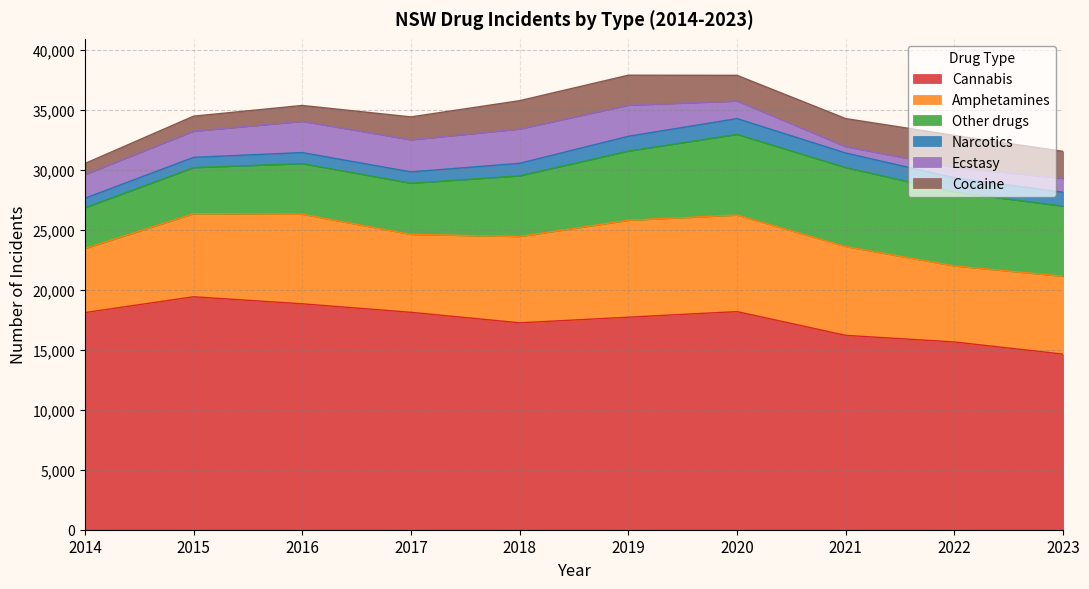

What is the total value across all series at 2016?

35385